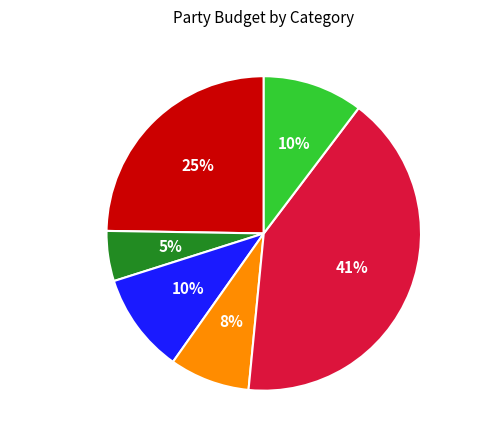

Which slice is the largest?

Alcohol